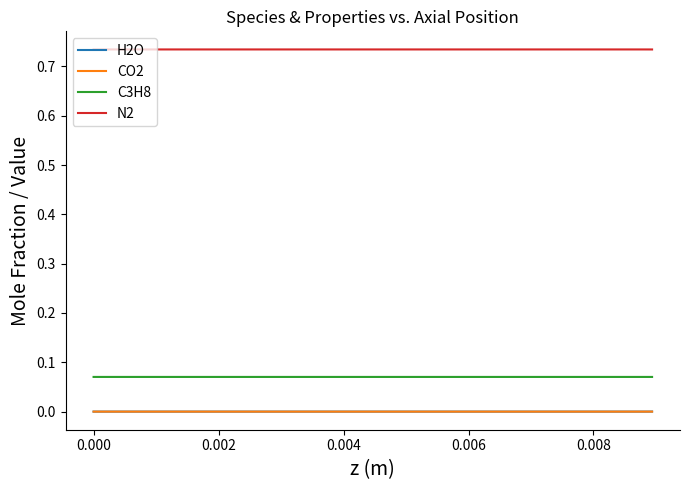

True or false: CO2 and N2 intersect in this chart.

False